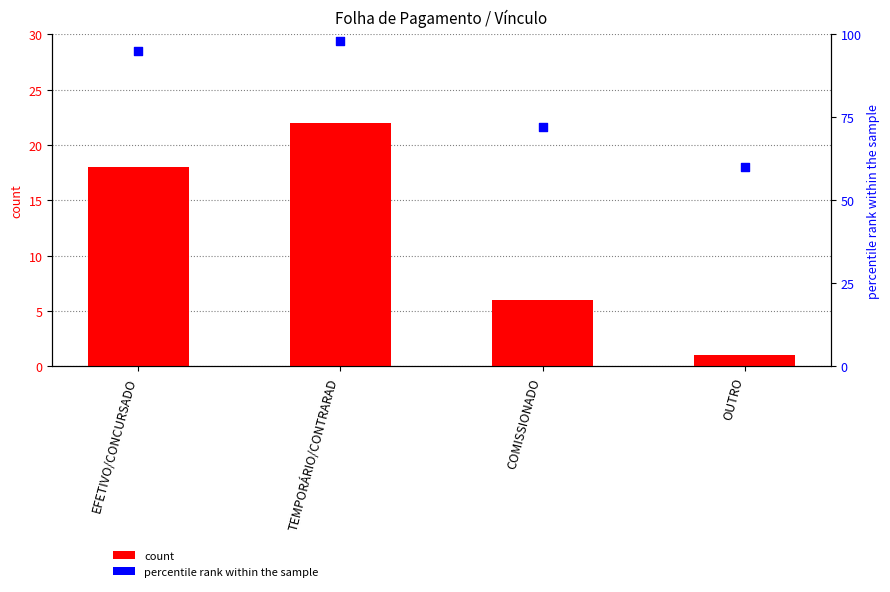

Which series has the largest total across all categories?

percentile rank within the sample